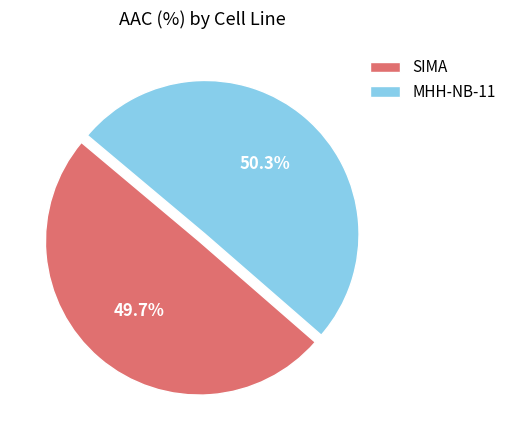

What percentage is the SIMA slice, to the nearest percent?

50%